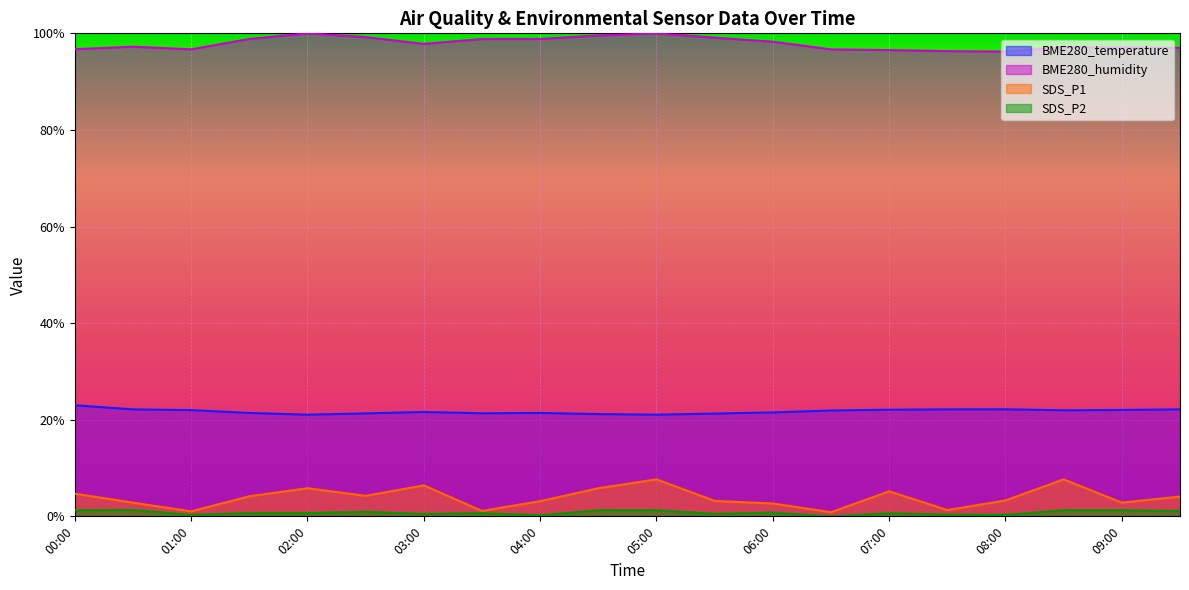

At 05:30, list the series in order from largest to smallest.

BME280_humidity, BME280_temperature, SDS_P1, SDS_P2